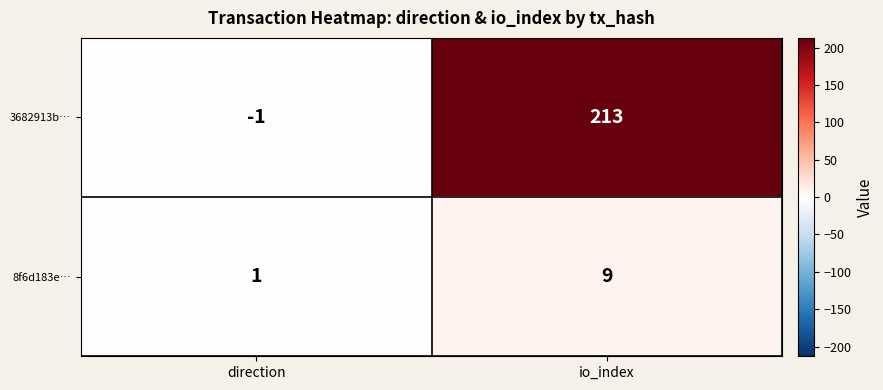

The value of 3682913b… at direction is -1. True or false?

True